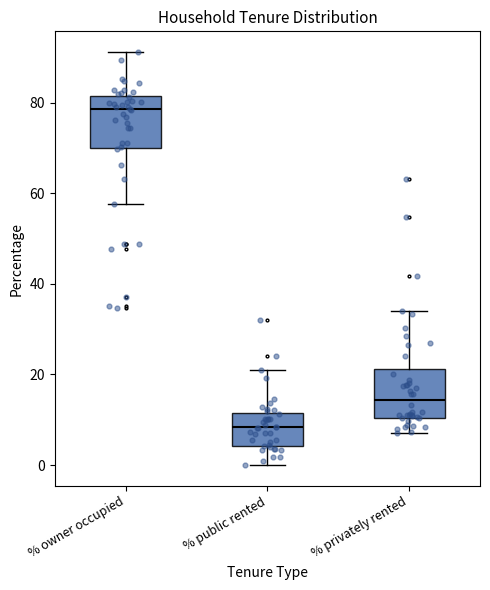

Reading left to right, read every box against the y-axis: the position of its median line, the range the box covers, and the ends of its whiskers. The values are not printed on the chart, so give them approximately, as read against the axis.

% owner occupied: median 78, box 70 to 82, whiskers 58 to 92
% public rented: median 8, box 4 to 12, whiskers 0 to 20
% privately rented: median 14, box 10 to 22, whiskers 8 to 34